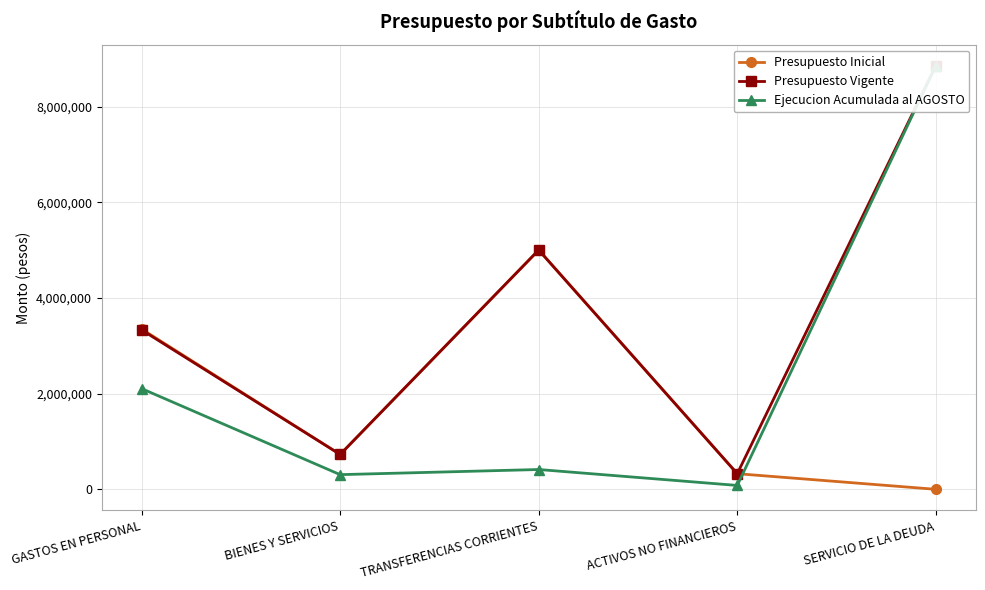

What position from the left is SERVICIO DE LA DEUDA?

5